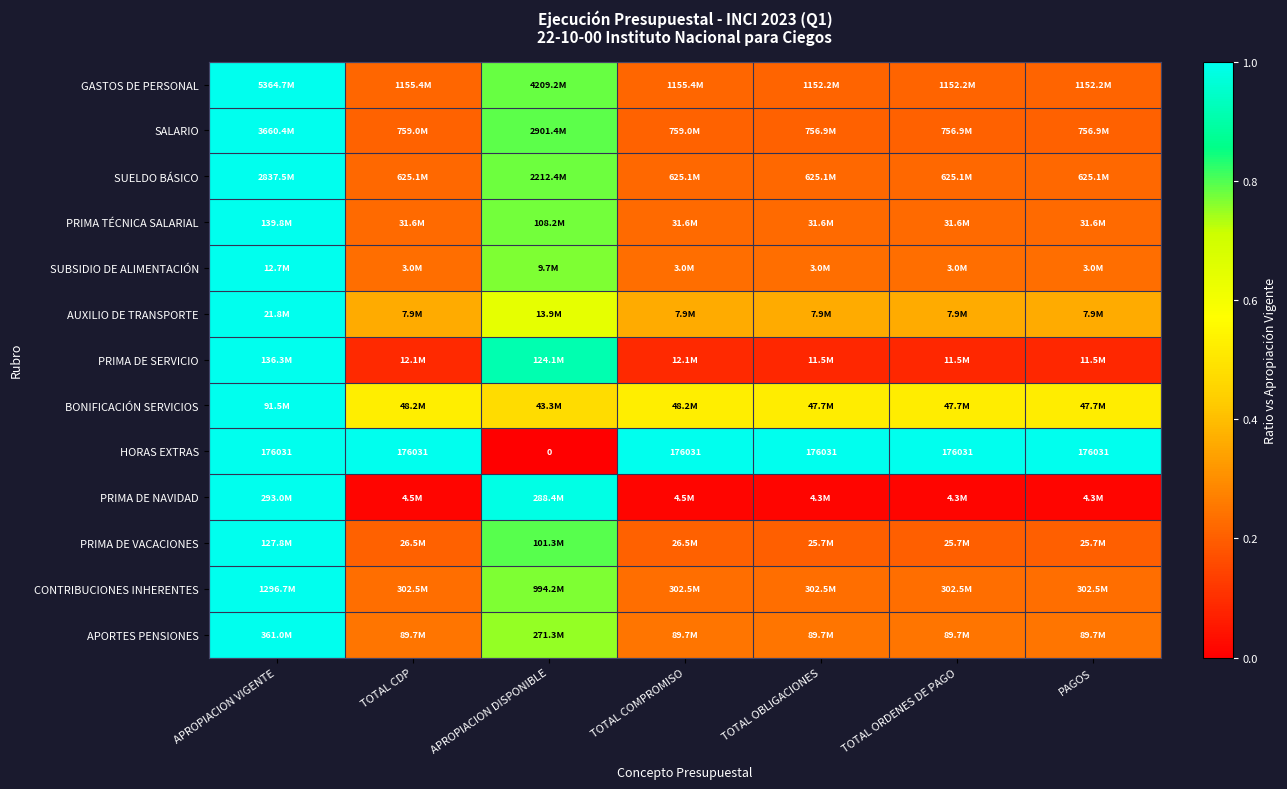

Where is HORAS EXTRAS nearest to the value 88015?

APROPIACION DISPONIBLE